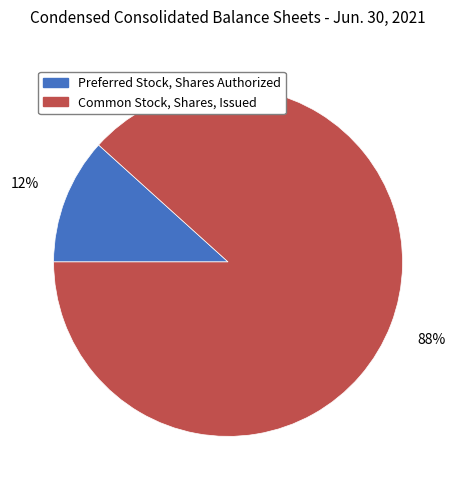

Combined, do Preferred Stock, Shares Authorized and Common Stock, Shares, Issued account for over 50%?

Yes